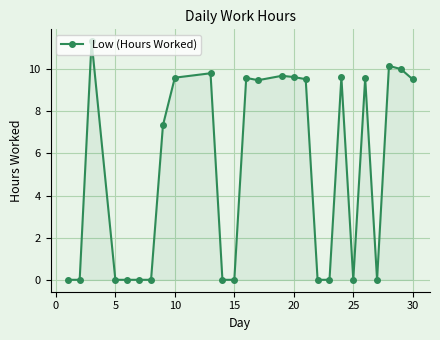

What is the sum of all values?

134.9